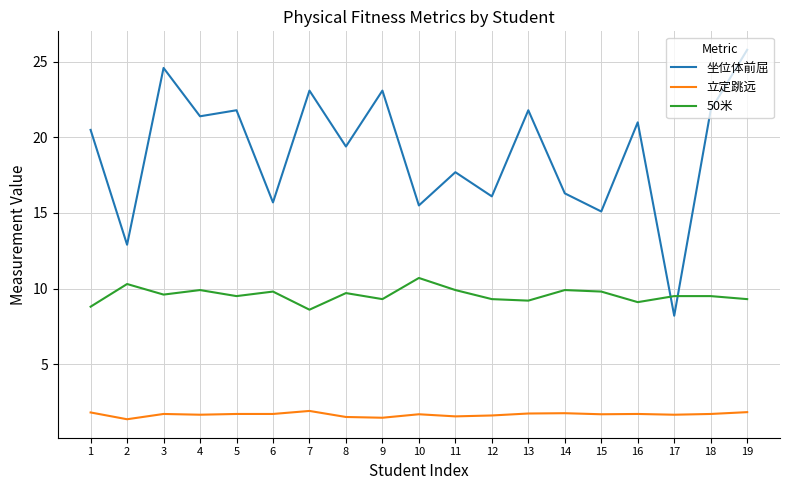

The 50米 series shows 10.7 at 10. True or false?

True